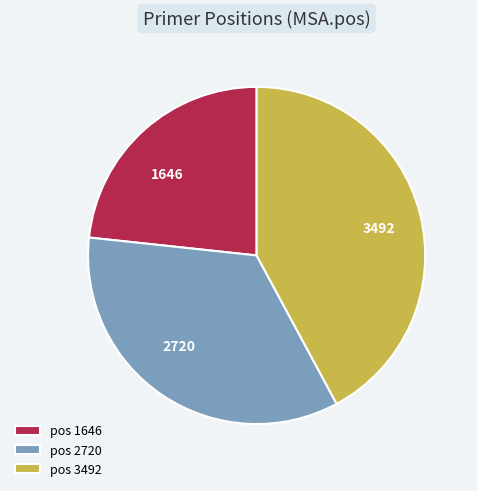

Does 2720 account for over 50% of the chart?

No